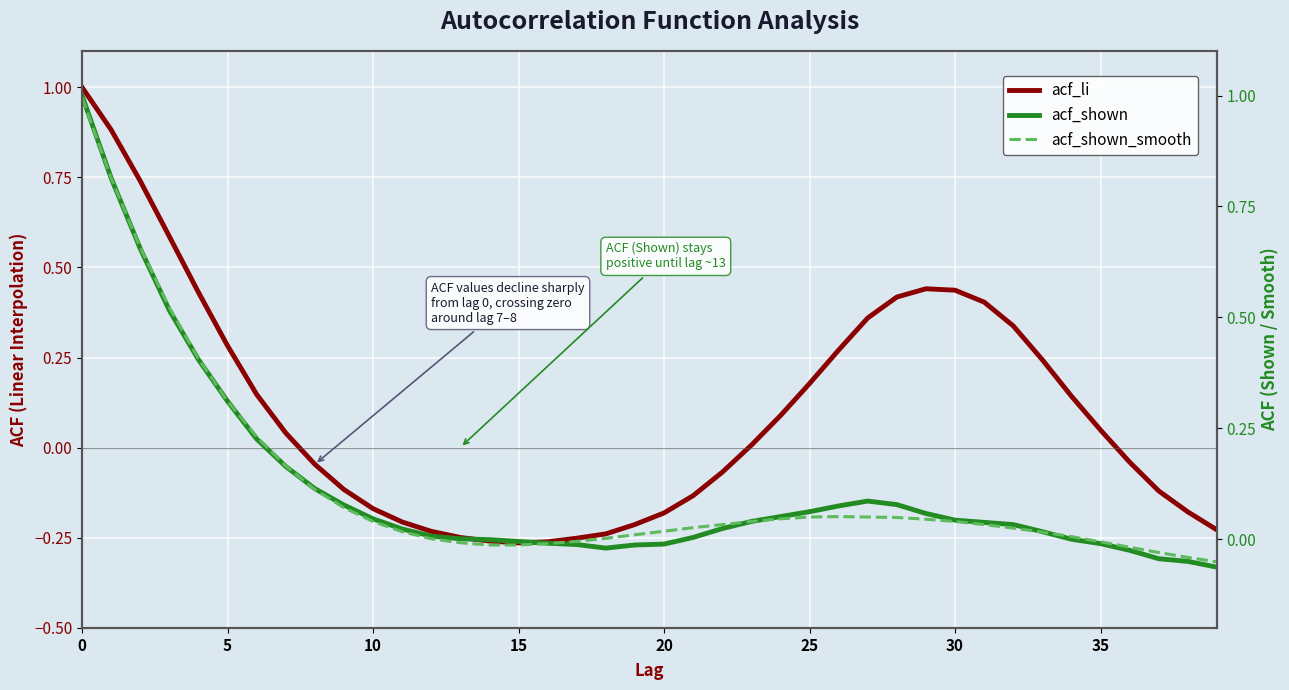

What is the label of the 23rd point from the left?

22